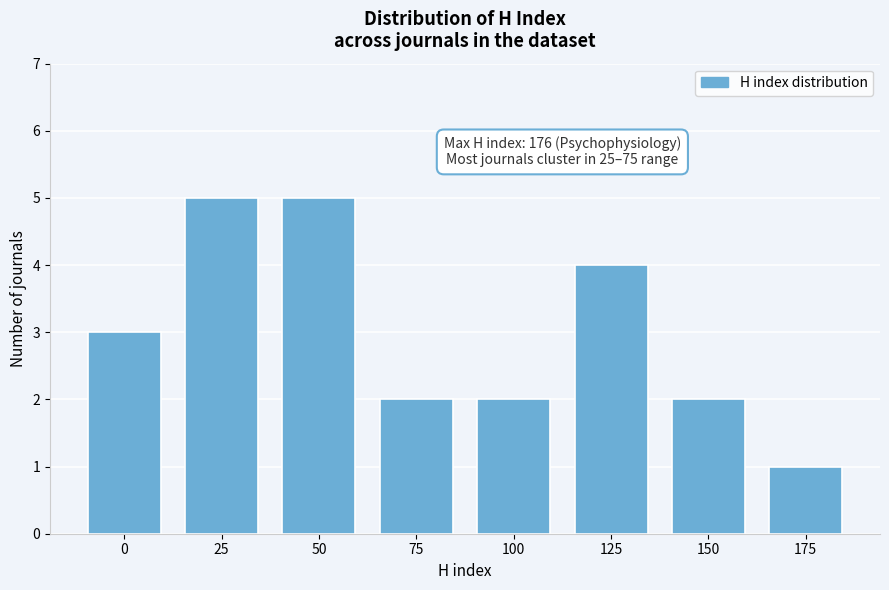

Reading left to right, list all the values displayed in this chart.

0=3	25=5	50=5	75=2	100=2	125=4	150=2	175=1